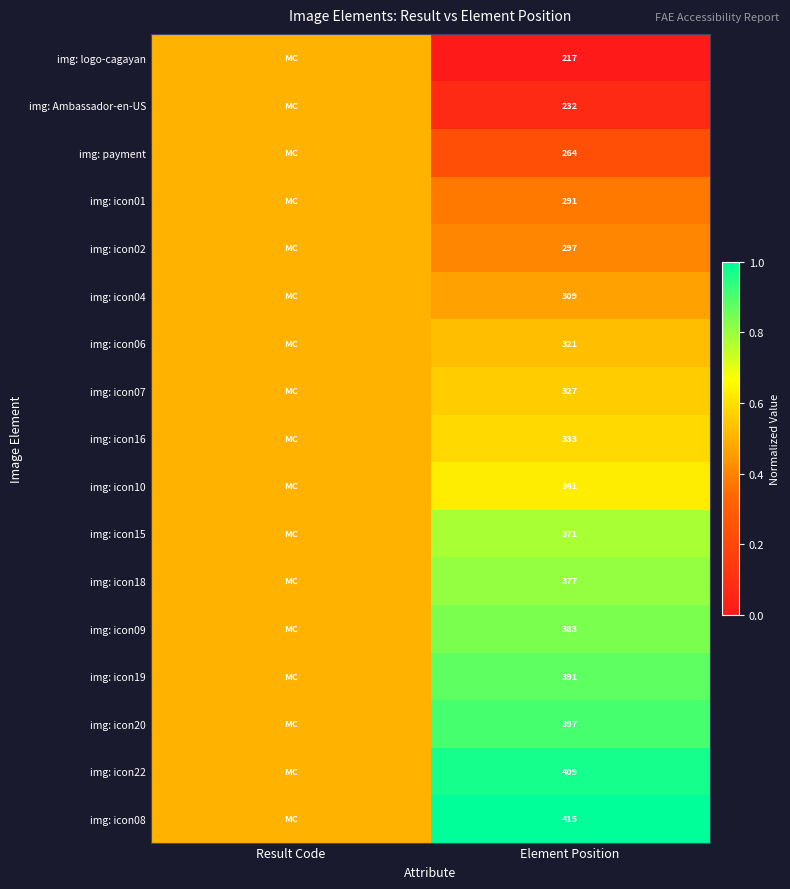

What is the spread (max minus min) of values at Element Position?

198.0